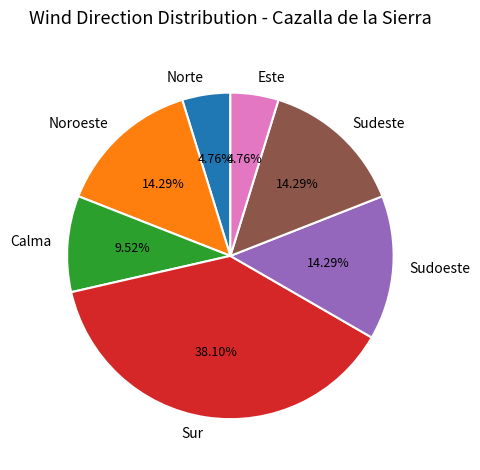

How many segments does this pie chart have?

7